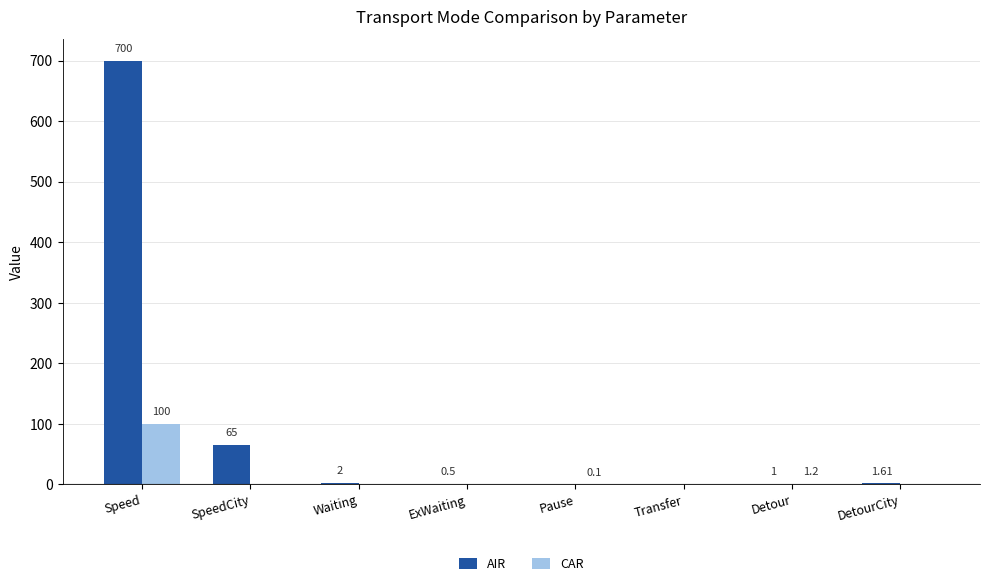

At which category does the chart reach its peak across all series?

Speed